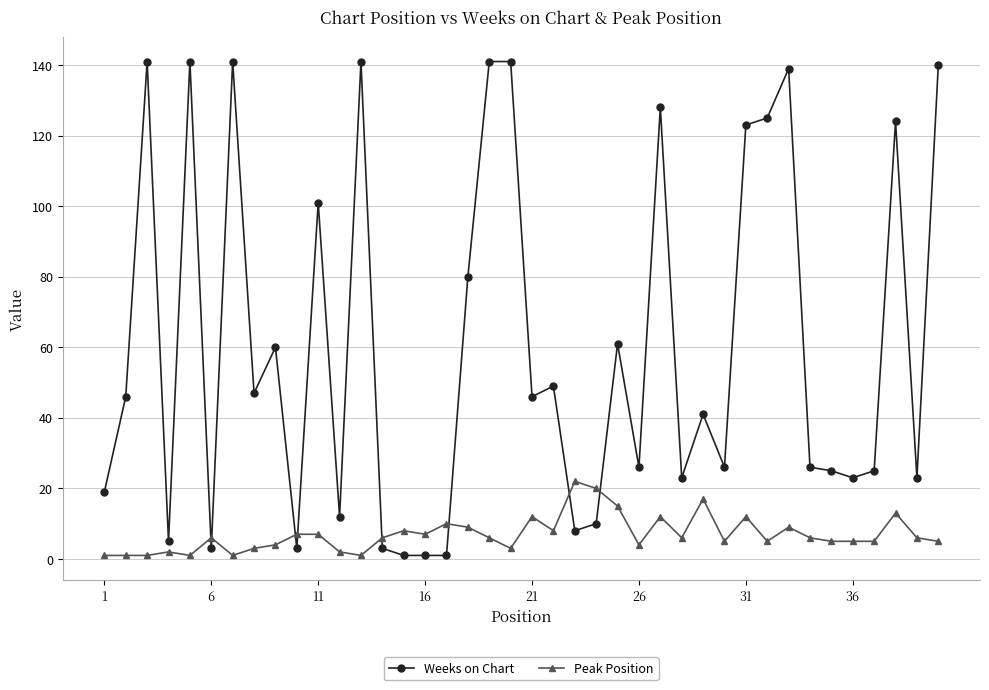

At how many categories does at least one series exceed 103?

12